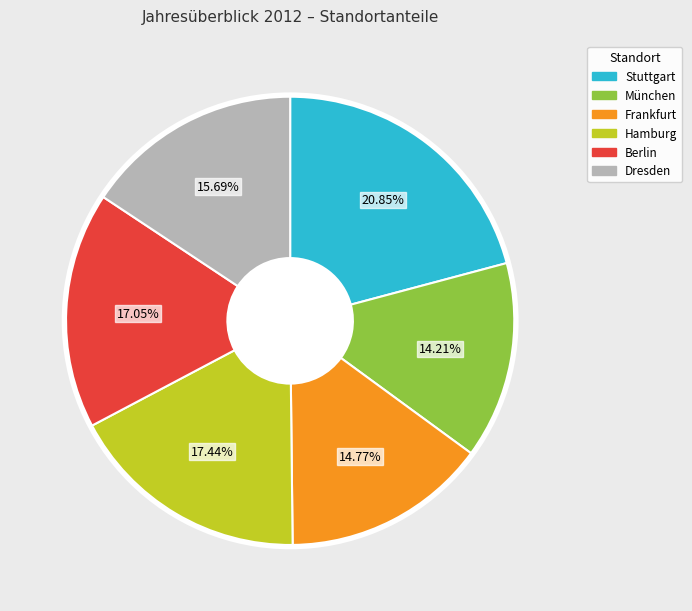

Which slice is the smallest?

München